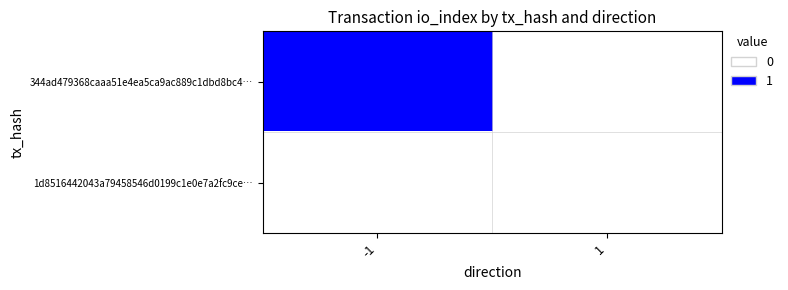

Which has a higher value, -1 or 1?

-1